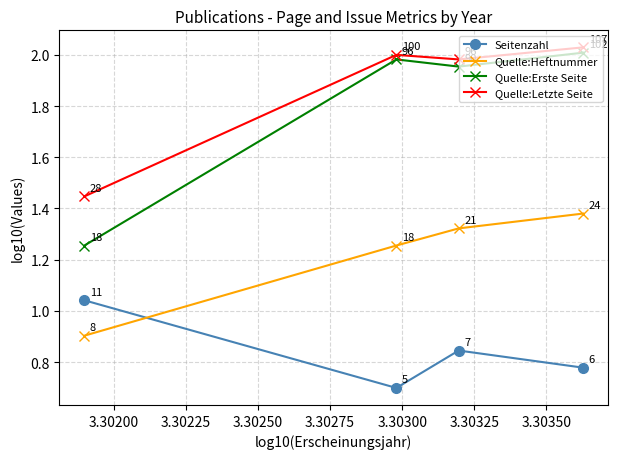

What is the difference between the maximum and second lowest values in the Quelle:Heftnummer series?

0.1